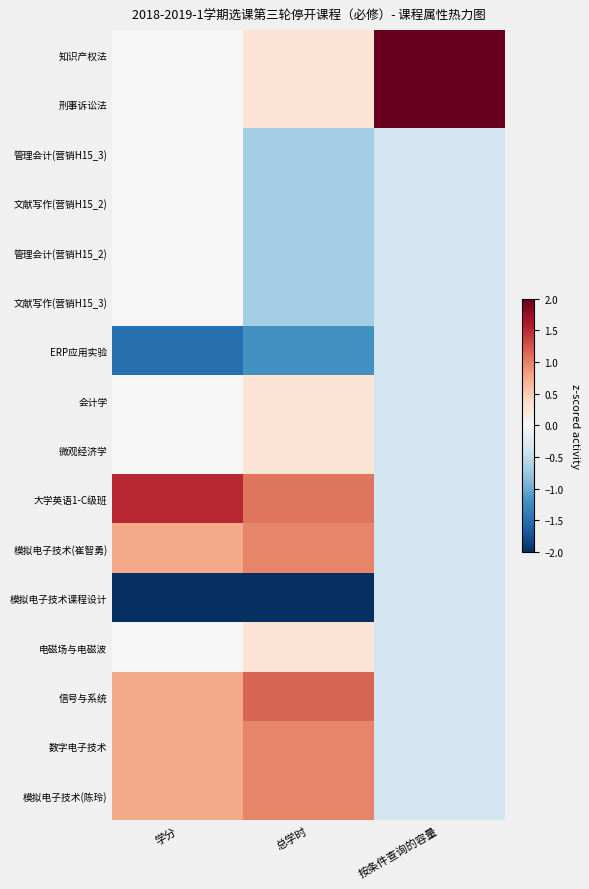

At which category is the sum across all series the highest?

学分